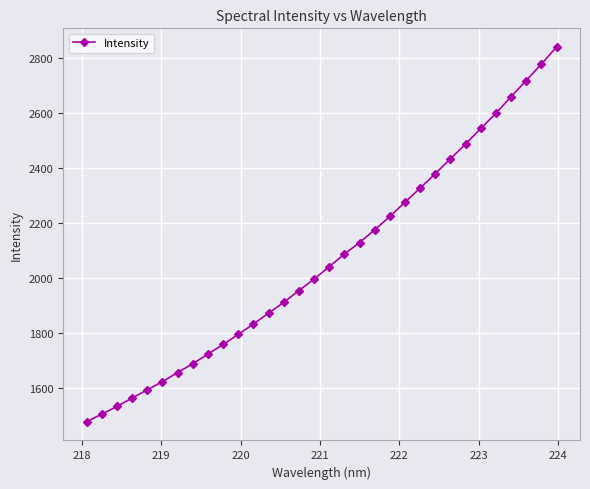

What is the sum of all values?

66163.7